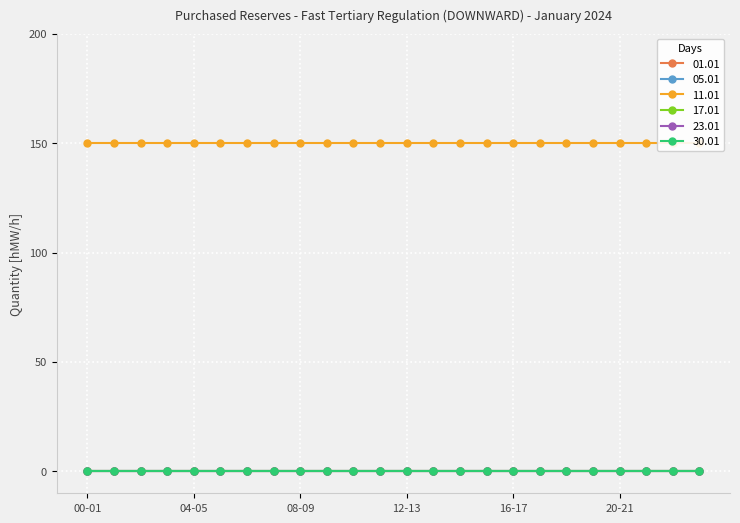

What is the label of the 1st point from the left?

00-01